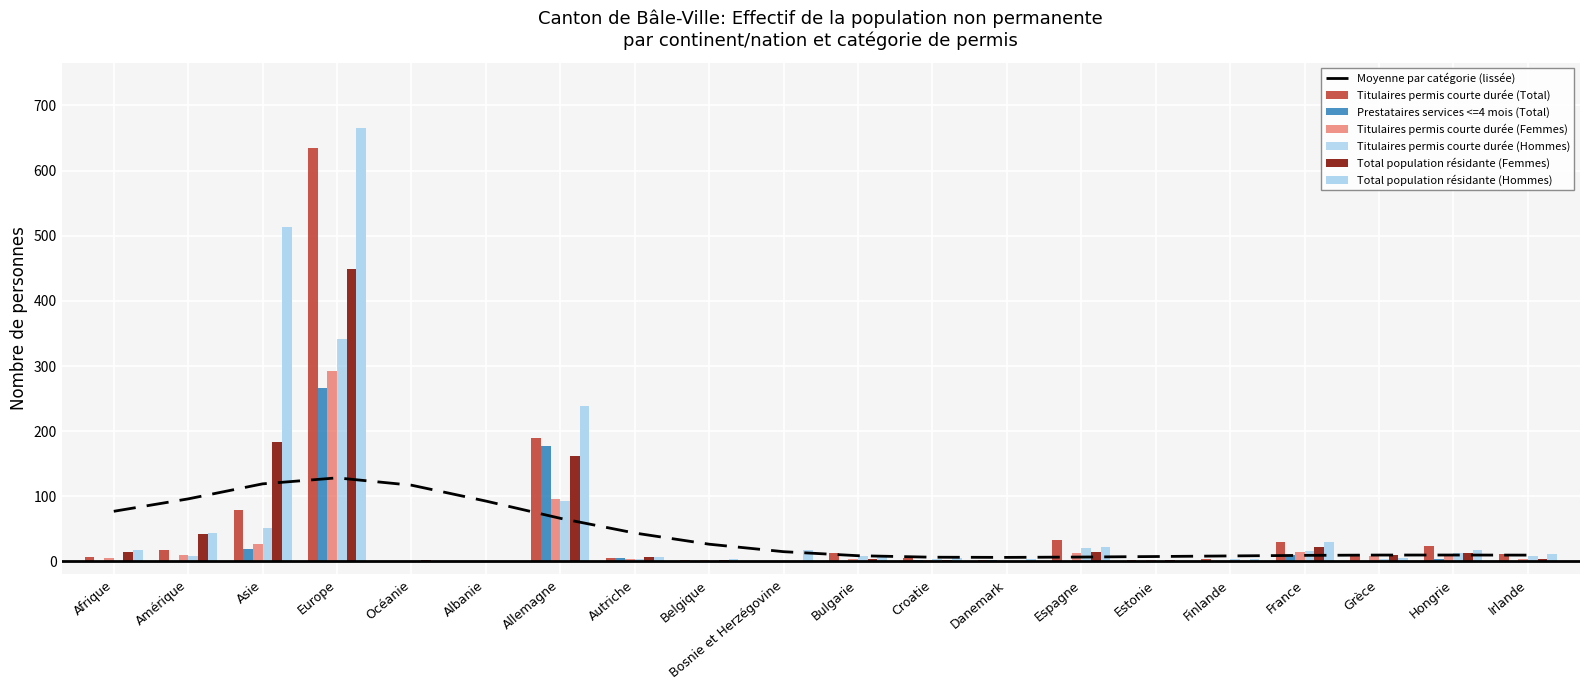

What is the difference between the maximum and minimum values in the Prestataires services <=4 mois (Total) series?

266